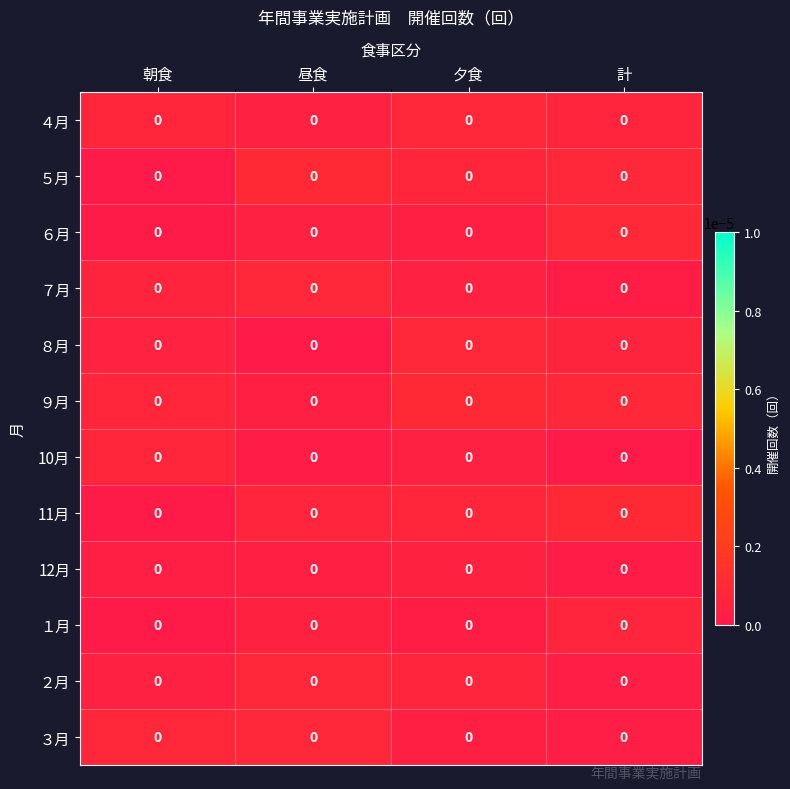

Rank the series by their maximum value, from highest to lowest.

５月, ９月, 11月, ６月, ４月, ２月, ３月, ８月, ７月, 10月, １月, 12月